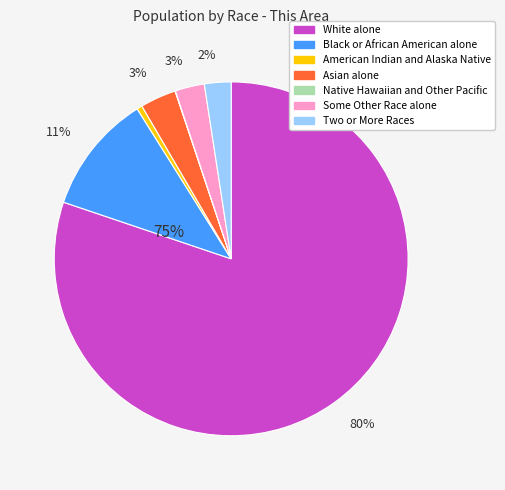

Combined, what portion of the pie is White alone and Black or African American alone?

91.1%